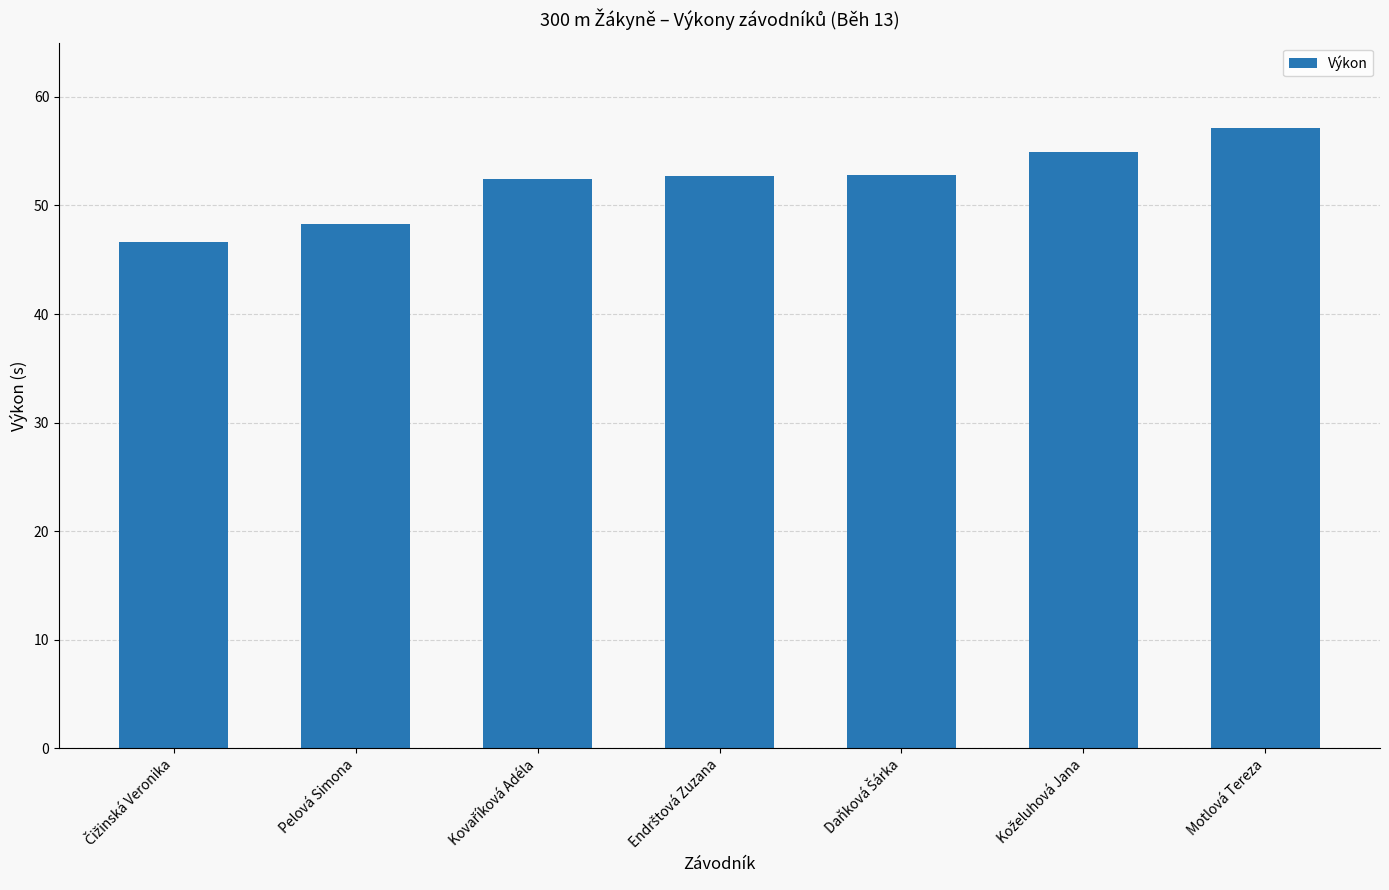

The chart shows a value of 64.3 at Pelová Simona. True or false?

False